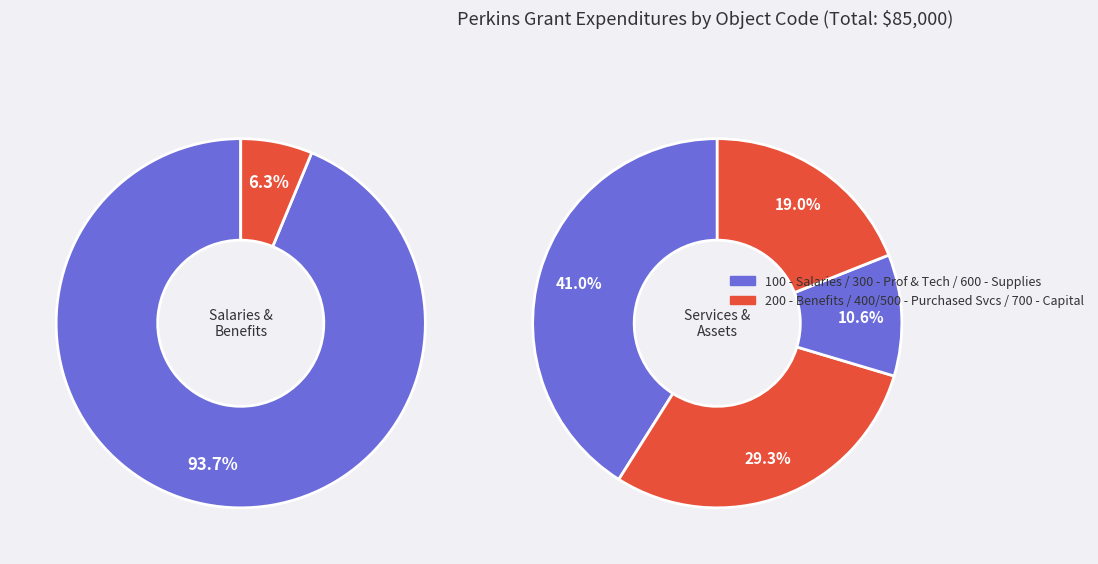

Is it true that 300 - Professional & Technical Services is 39% of the pie?

False